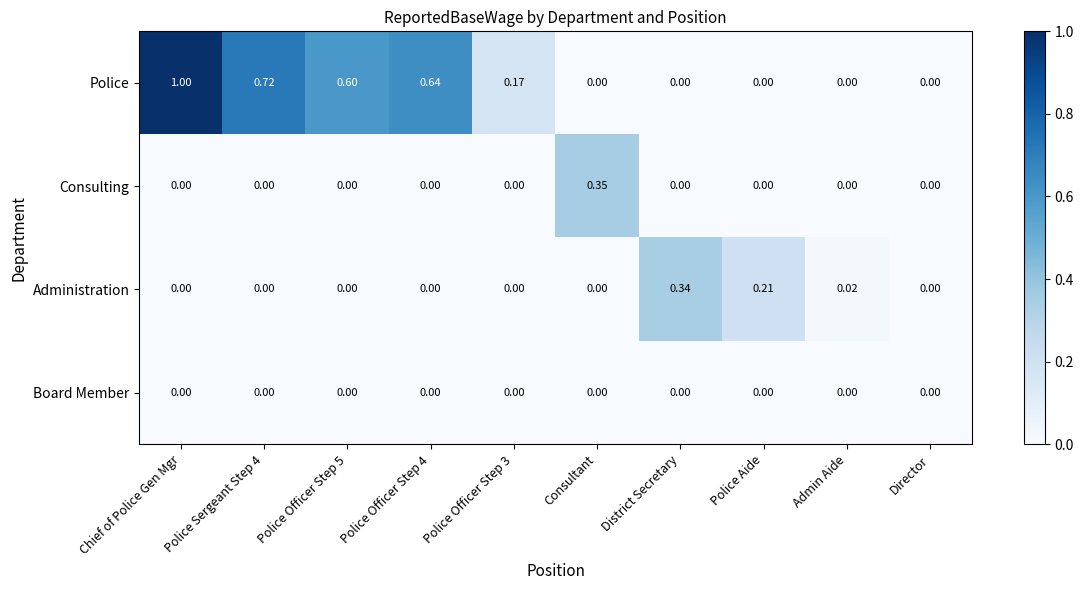

At which category is the sum across all series the highest?

Chief of Police Gen Mgr